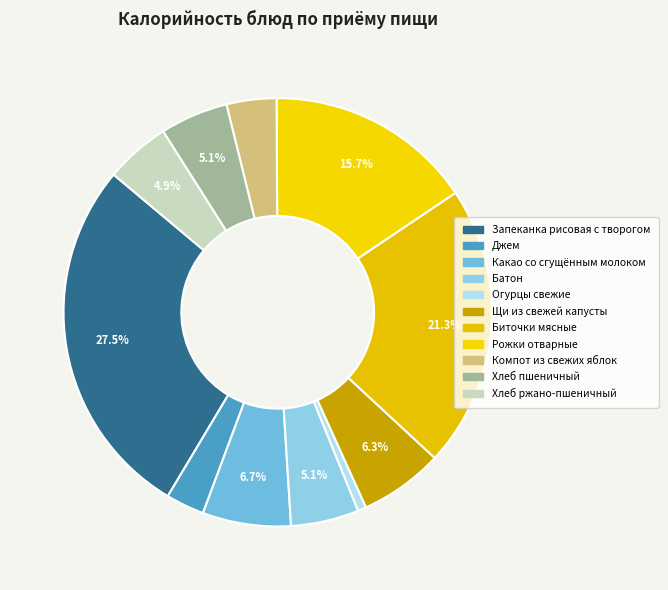

How many segments does this pie chart have?

11